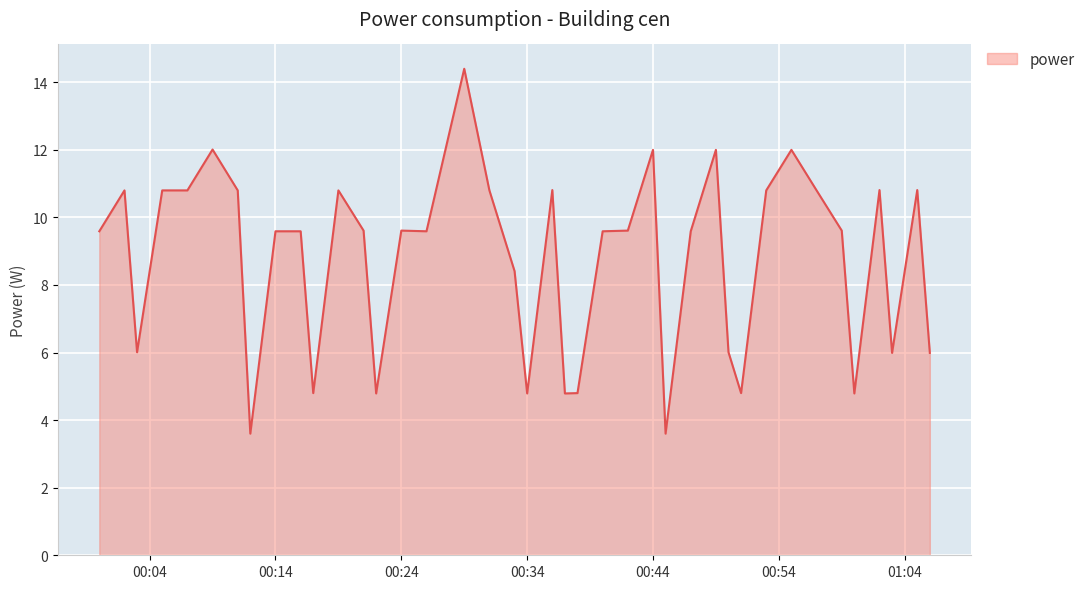

What is the difference between the maximum and minimum values?

10.8